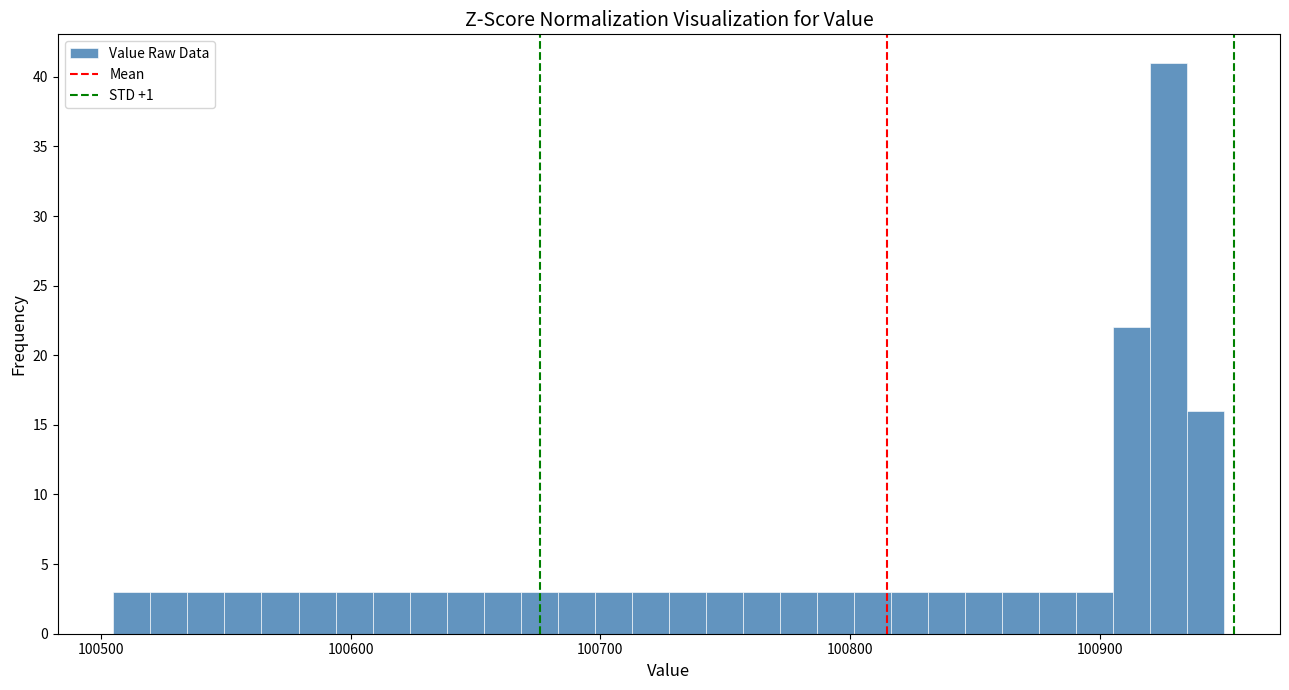

Around what value on the x-axis is the tallest bar? Give the approximate position of its centre, as read against the axis.

100930